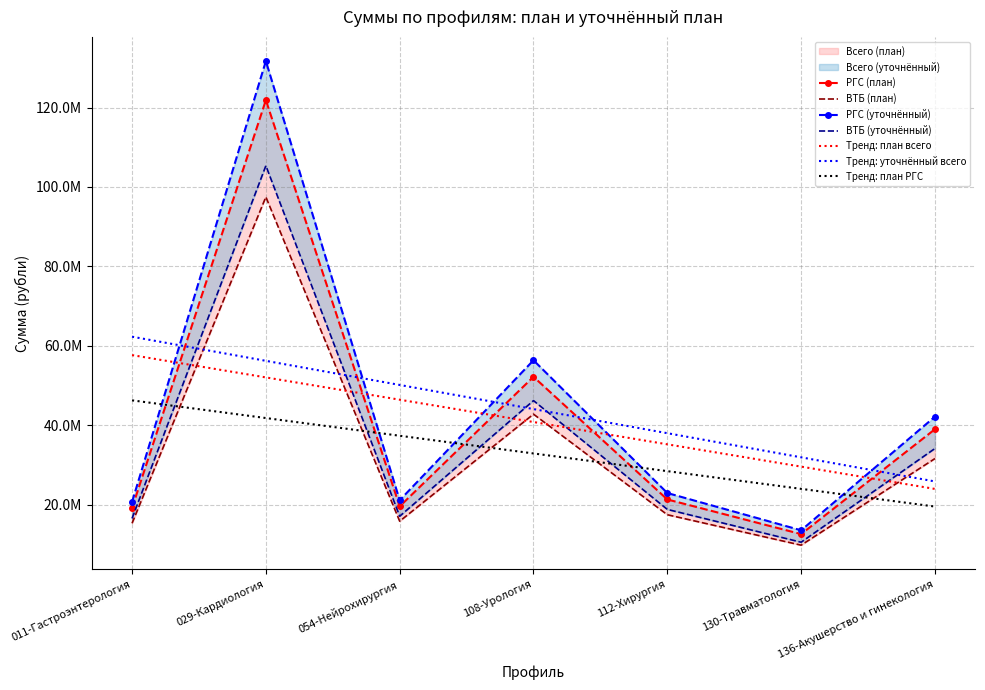

Is this an area chart (filled region under the line)?

No